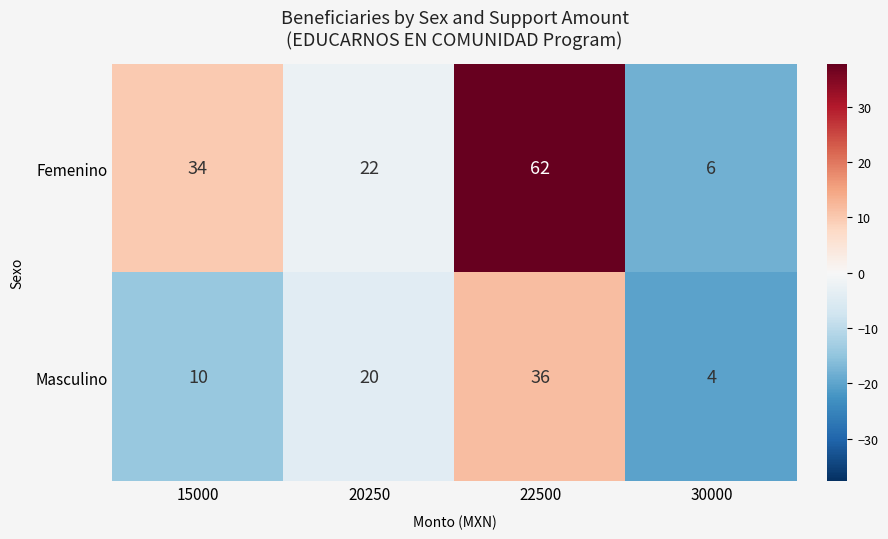

Which series has the widest spread of values?

Femenino